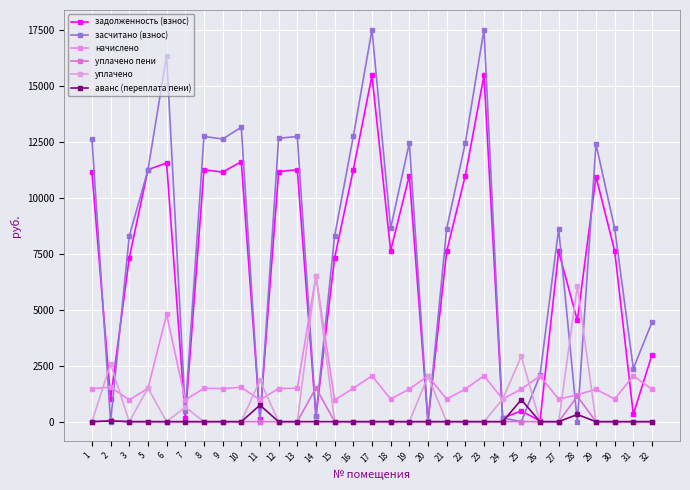

What is the difference between the highest and lowest values at 28?

6040.4